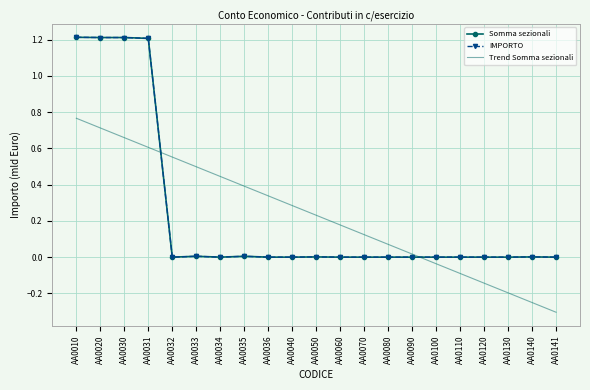

Reading right to left, list all the values displayed in this chart.

Somma sezionali: 0.0	0.0	0.0	0.0	0.0	0.0	0.0	0.0	0.0	0.0	0.0	0.0	0.0	0.0	0.0	0.0	0.0	1.2	1.2	1.2	1.2
IMPORTO: 0.0	0.0	0.0	0.0	0.0	0.0	0.0	0.0	0.0	0.0	0.0	0.0	0.0	0.0	0.0	0.0	0.0	1.2	1.2	1.2	1.2
Trend Somma sezionali: -0.3	-0.3	-0.2	-0.1	-0.1	-0.0	0.0	0.1	0.1	0.2	0.2	0.3	0.3	0.4	0.4	0.5	0.6	0.6	0.7	0.7	0.8